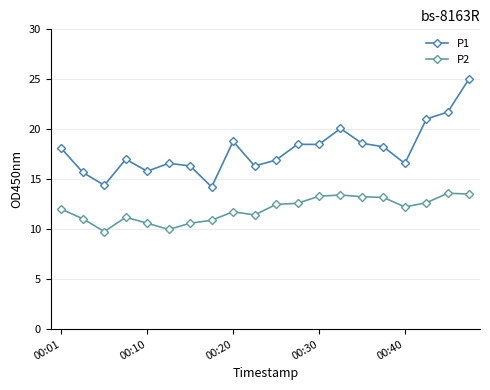

What are all the series names shown in the legend?

P1, P2